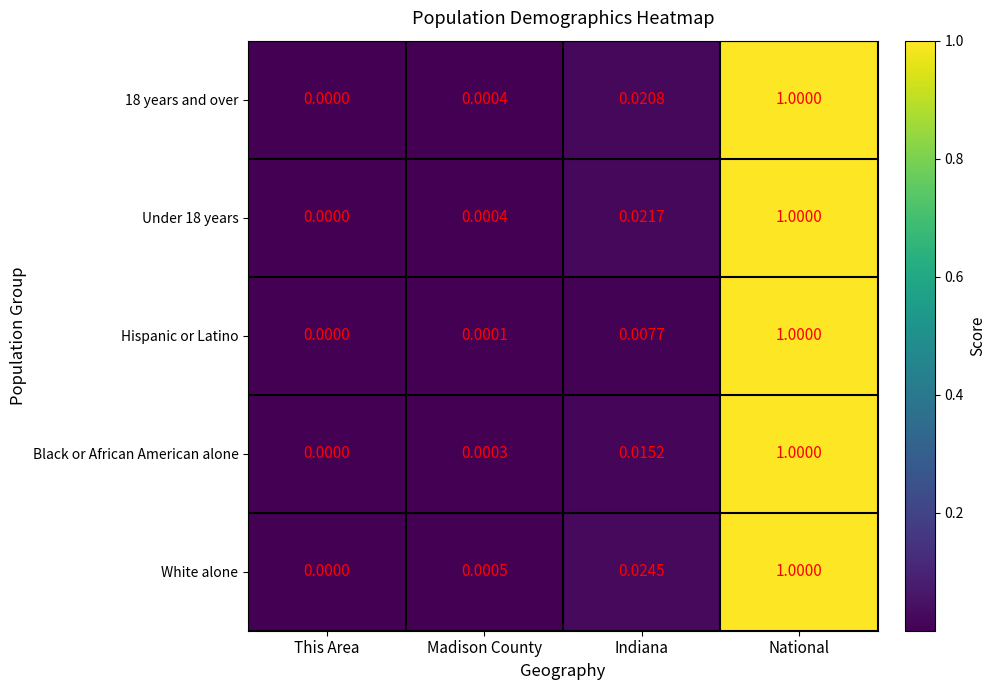

Which series changed the most between This Area and Indiana?

White alone